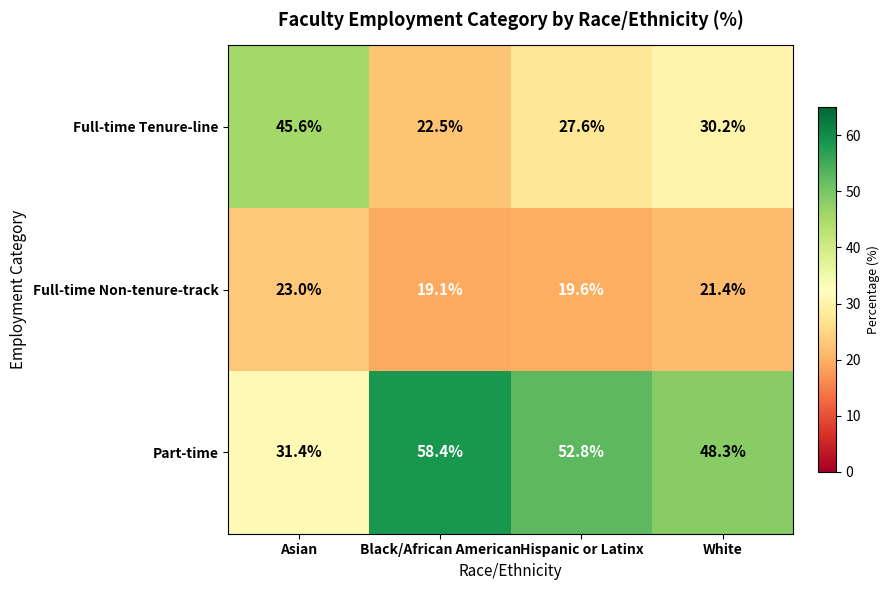

What is the greatest value displayed?

58.4